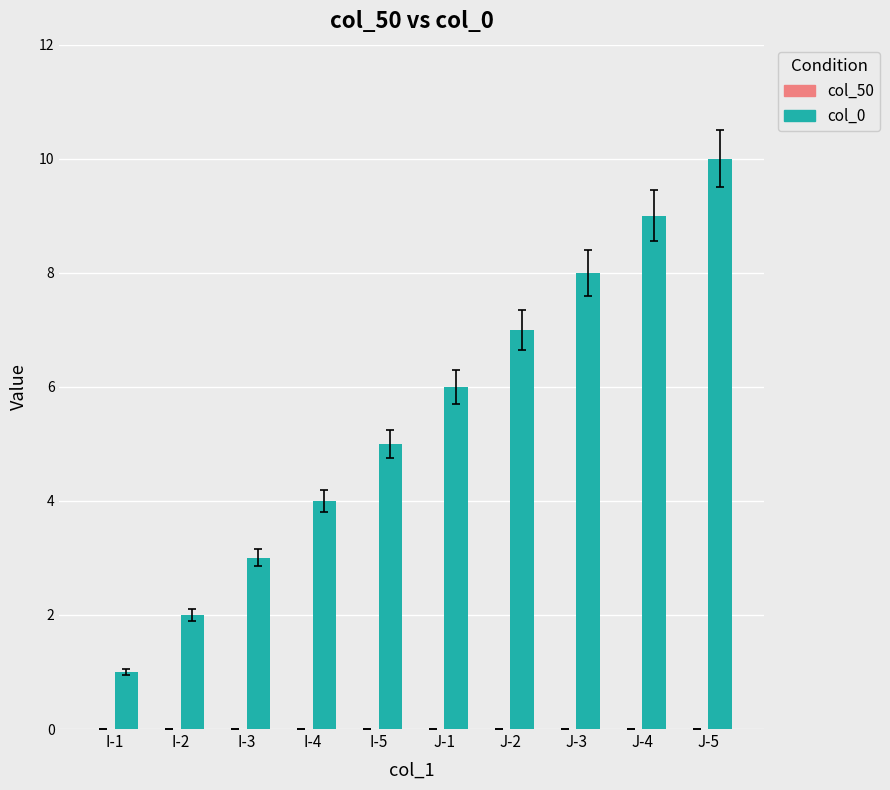

What position from the right is J-1?

5